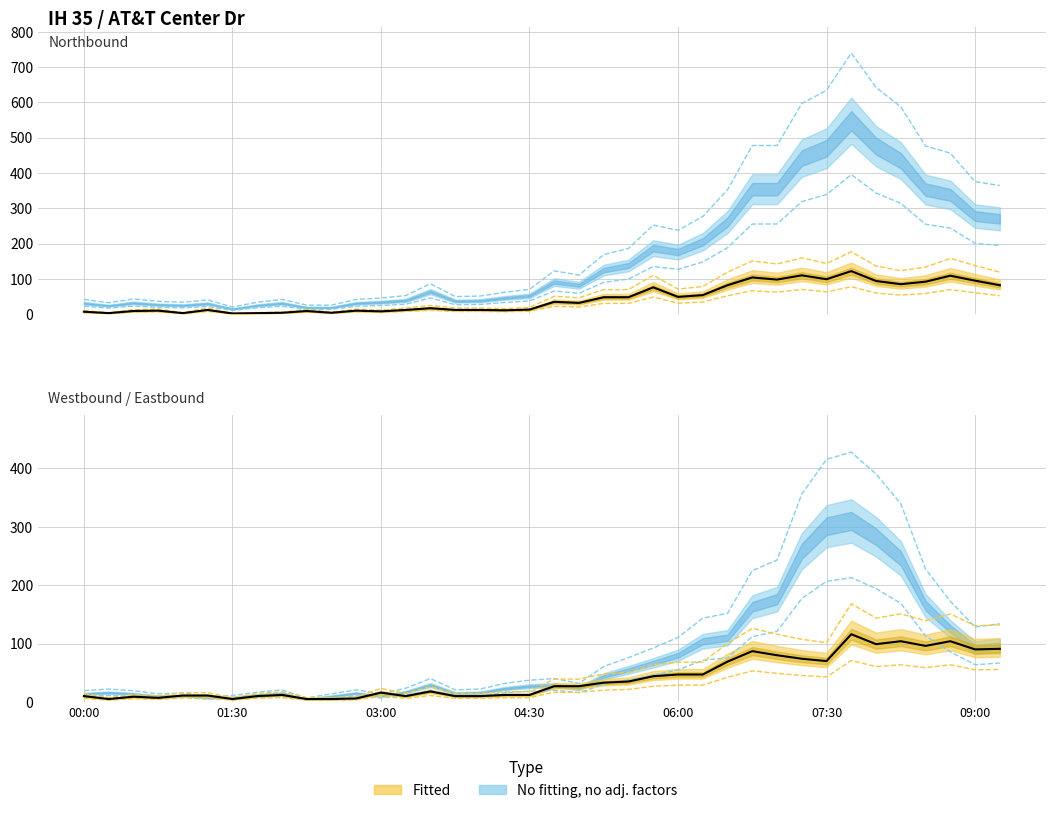

How many data points in Int Total are above 59?

19